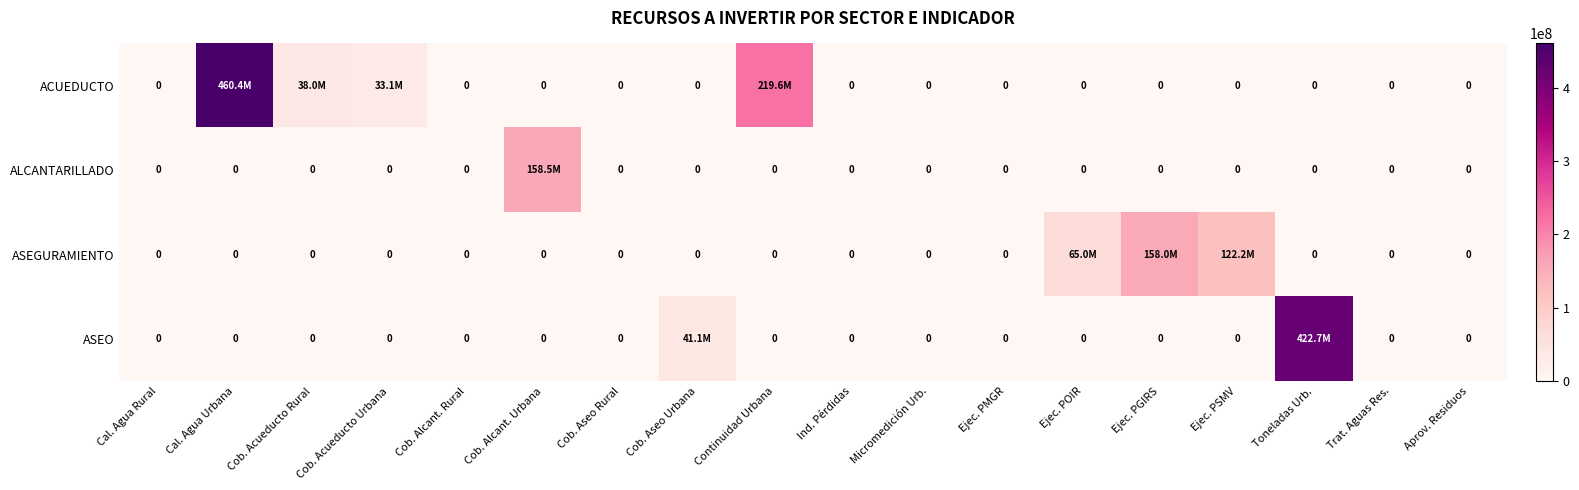

How many distinct data groups are displayed?

4